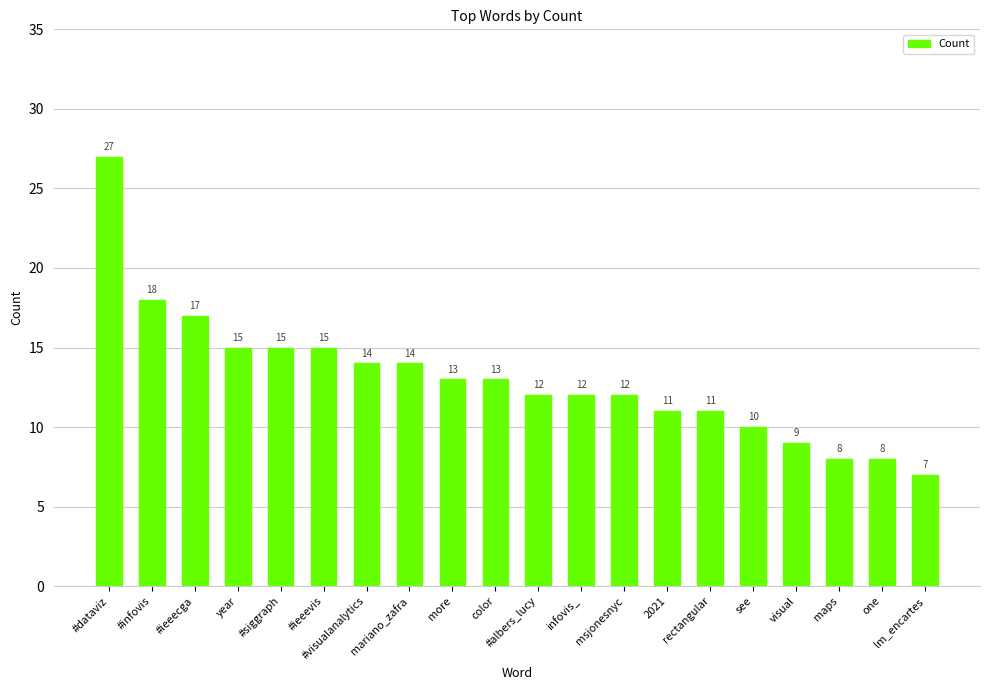

Between color and msjonesnyc, which is larger?

color